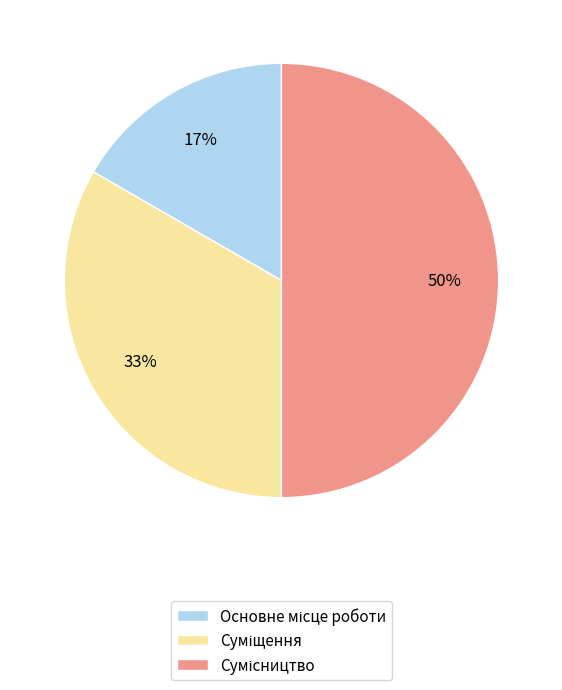

To the nearest percent, what is the difference between the largest and smallest slice percentages?

33%